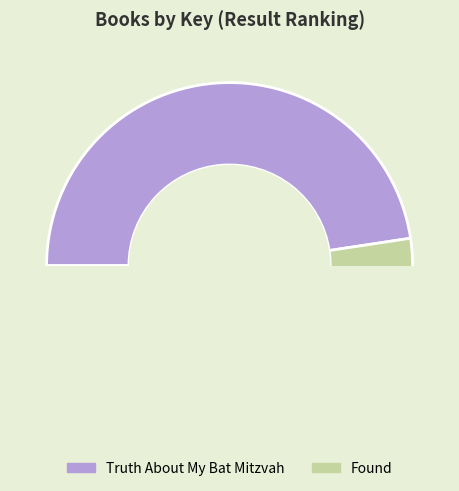

How many slices are in this pie chart?

2